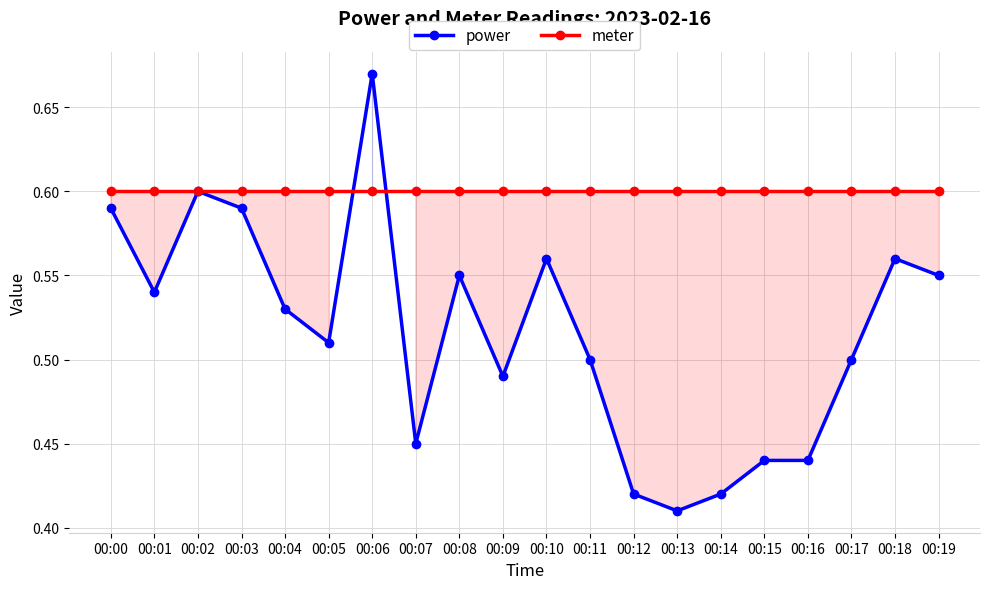

What is the average value of the meter series?

0.6